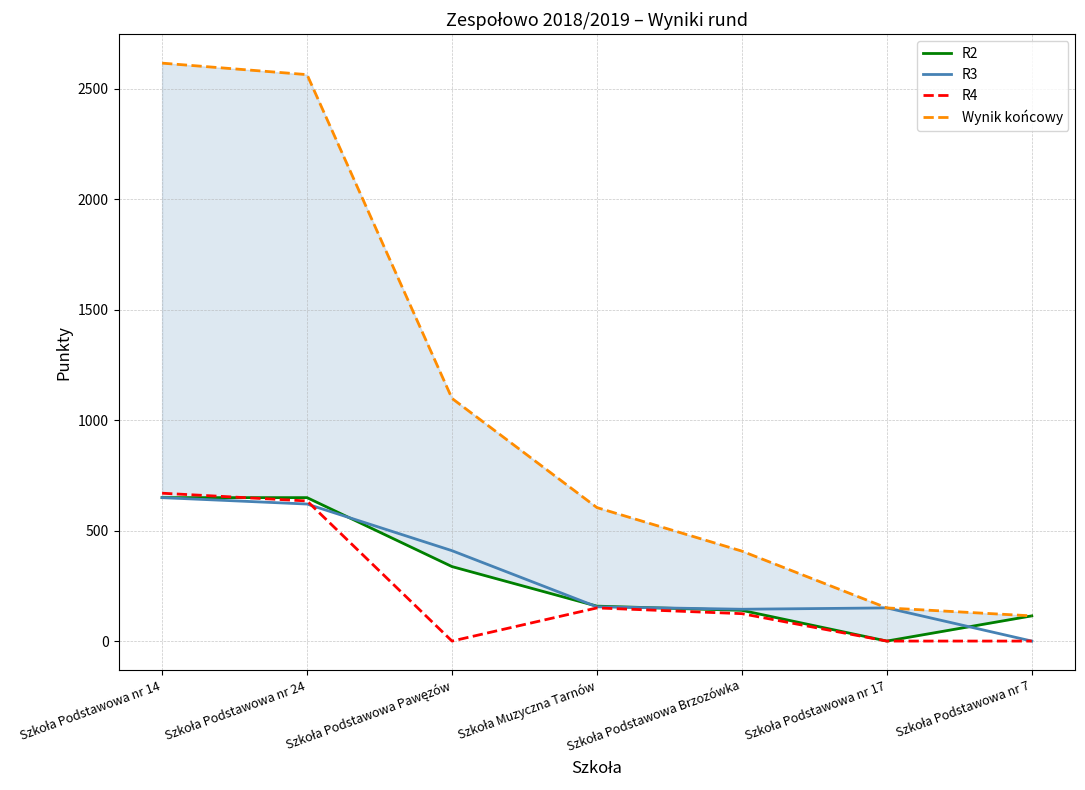

What is the sum of all R3 values?

2127